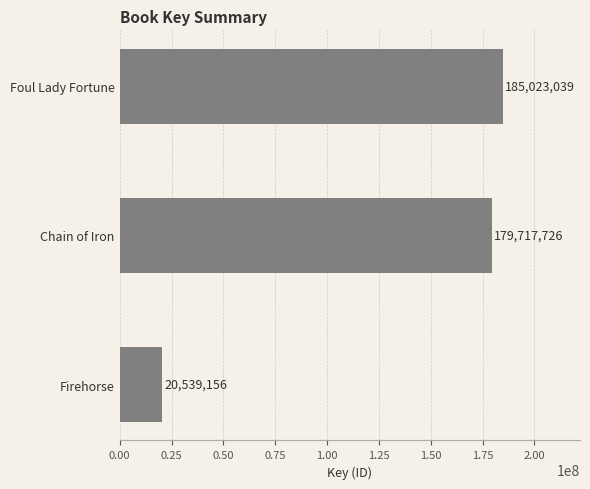

Between Chain of Iron and Firehorse, which is larger?

Chain of Iron